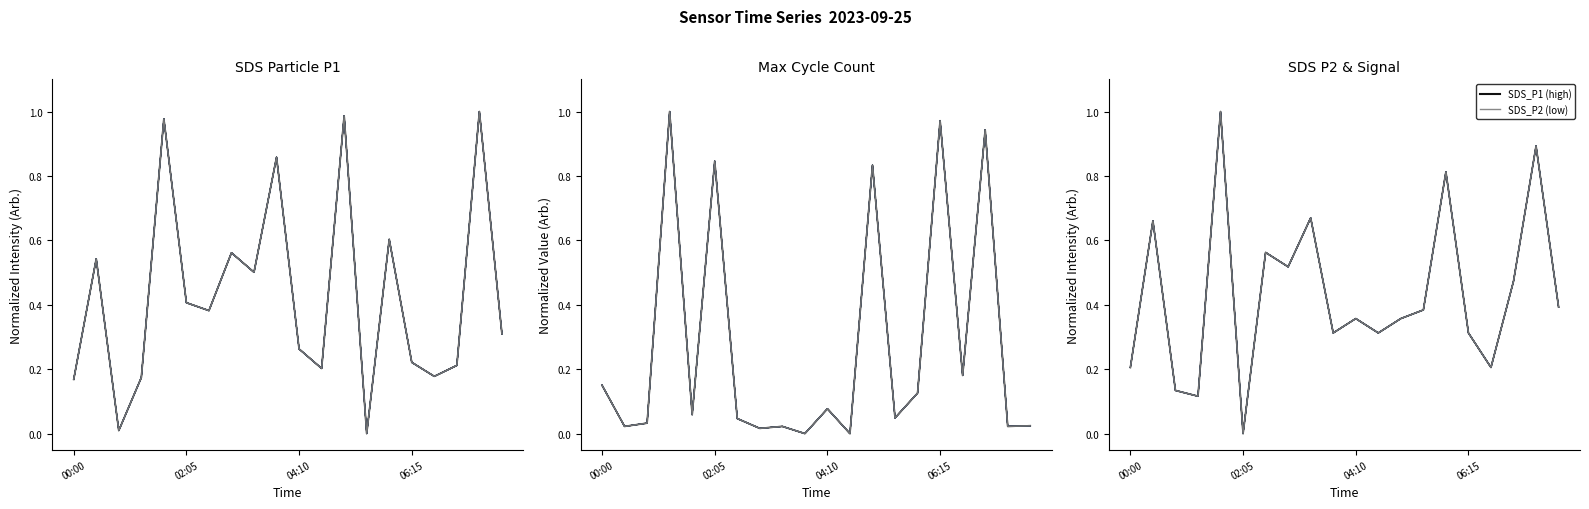

The value of Max_cycle_0 at 11 is 0.3. True or false?

False